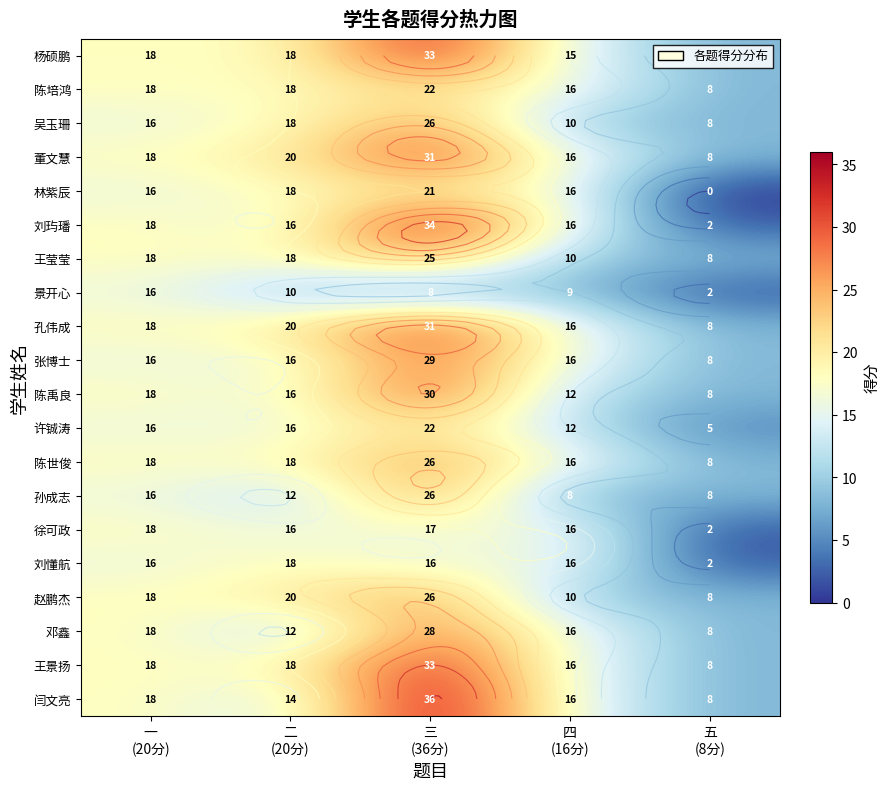

Is it true that 陈世俊 equals 11 at 五 (8分)?

False